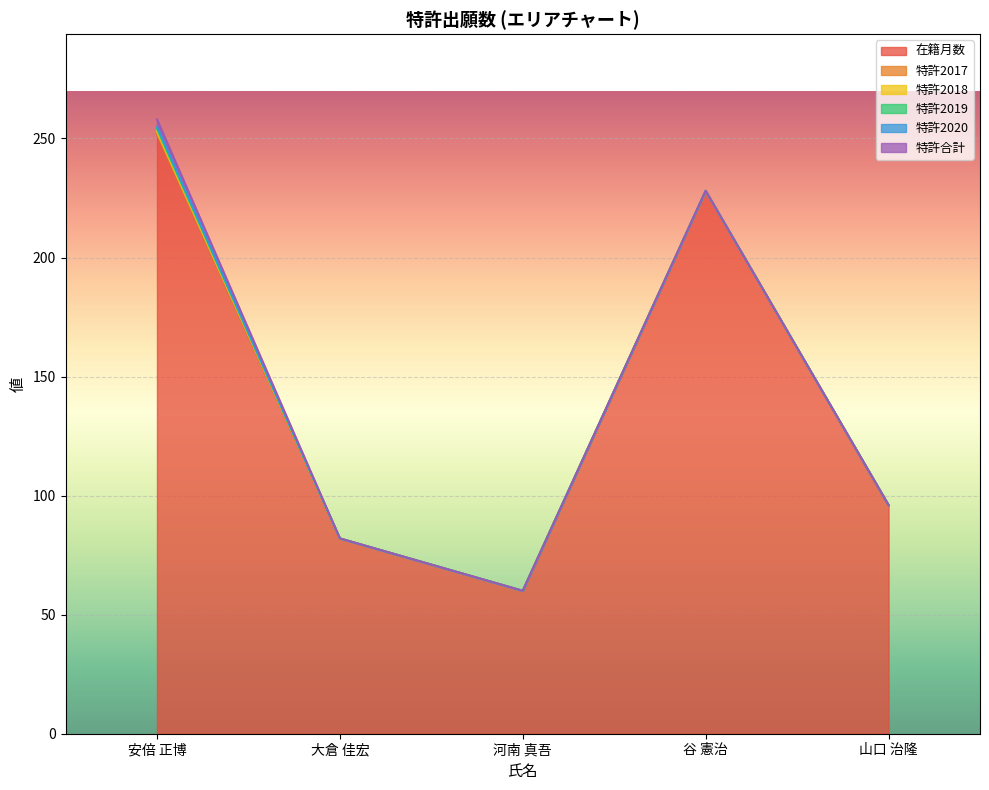

At which category does 在籍月数 reach its first local peak?

谷 憲治